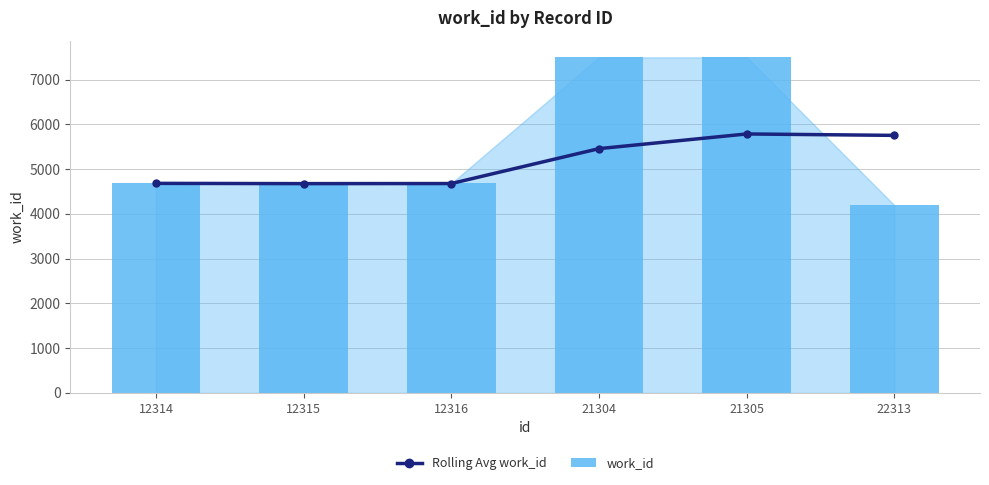

What is the smallest value displayed?

4193.0